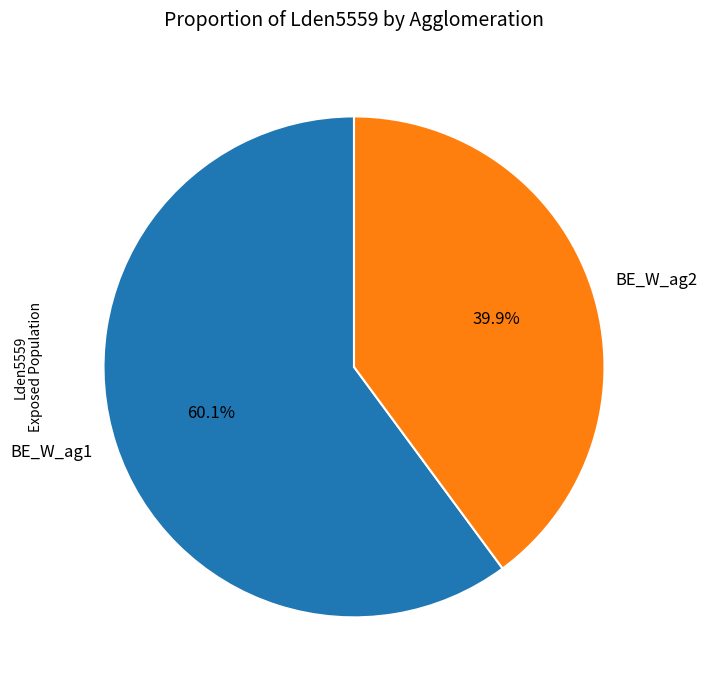

Is it true that BE_W_ag1 is 53% of the pie?

False